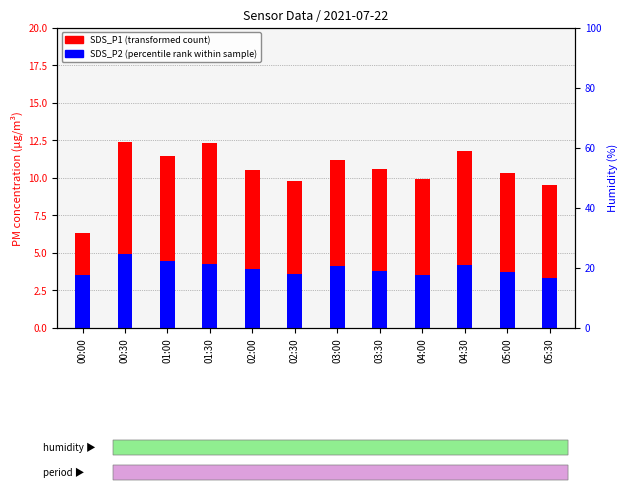

What is the value of the SDS_P2 (percentile rank within sample) bar at the 5th from the left?

3.9